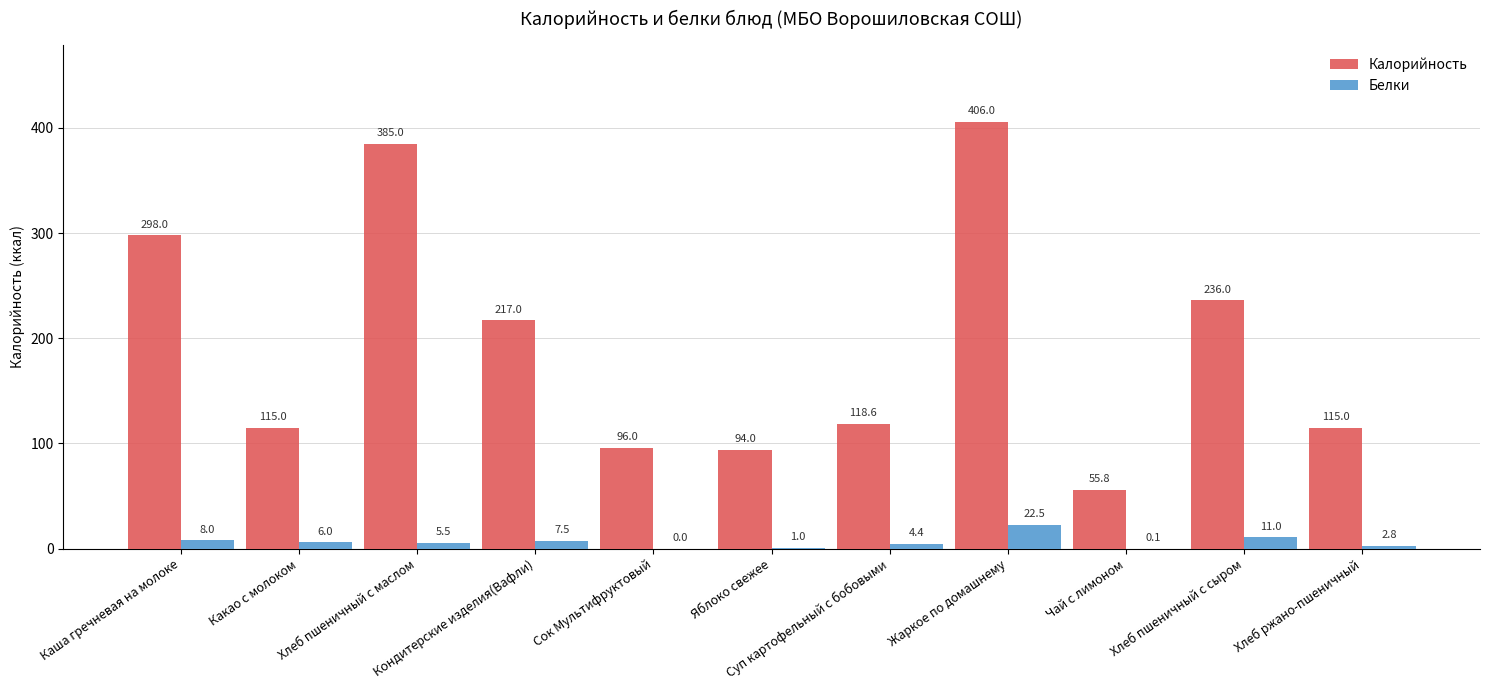

What is the maximum value shown in the chart?

406.0